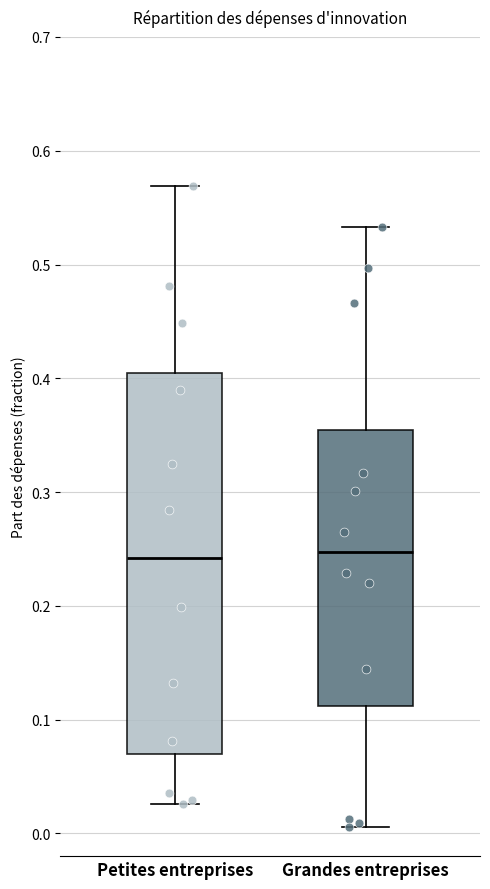

Reading left to right, transcribe this box plot: for each box, give where its median line is, the range the box spans, and where its two whiskers end, as read against the y-axis. The values are not printed on the chart, so give them approximately, as read against the axis.

Petites entreprises: median 0.24, box 0.07 to 0.40, whiskers 0.03 to 0.57
Grandes entreprises: median 0.25, box 0.11 to 0.35, whiskers 0.01 to 0.53